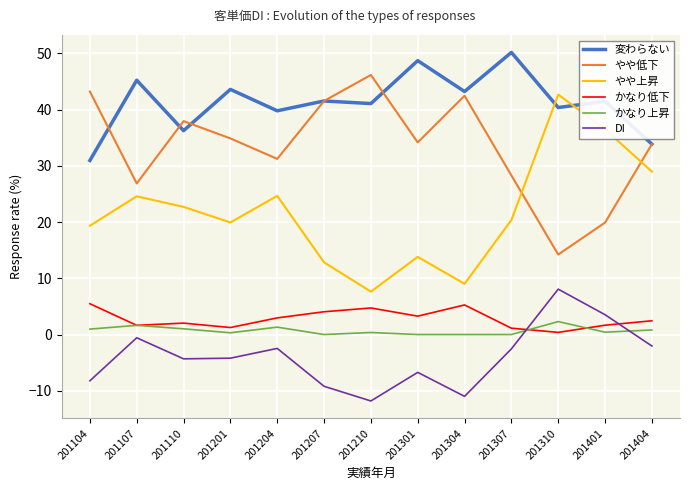

The value of やや上昇 at 201107 is 24.6. True or false?

True